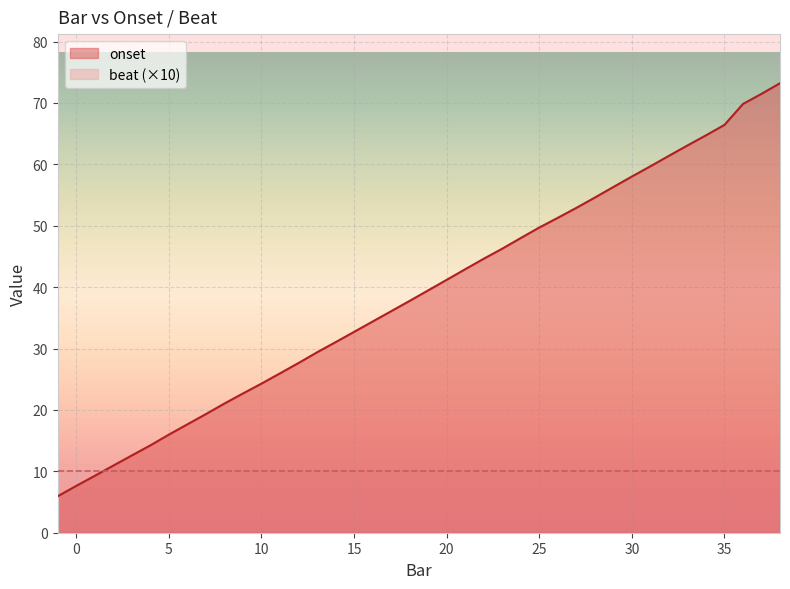

List the series in order of their peak value, lowest first.

beat (×10), onset